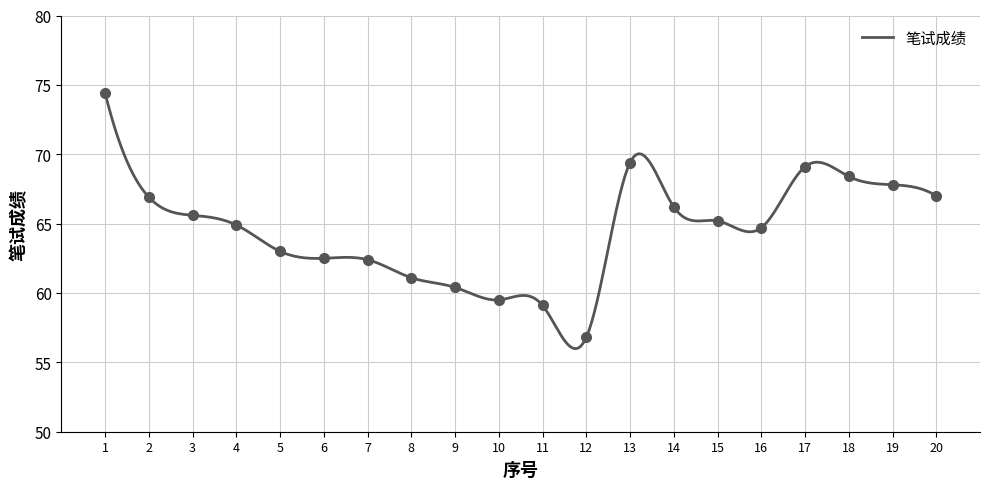

Reading left to right, extract all data points from this chart.

1=74.4	2=66.9	3=65.6	4=64.9	5=63.0	6=62.5	7=62.4	8=61.1	9=60.4	10=59.5	11=59.1	12=56.8	13=69.4	14=66.2	15=65.2	16=64.7	17=69.1	18=68.4	19=67.8	20=67.0